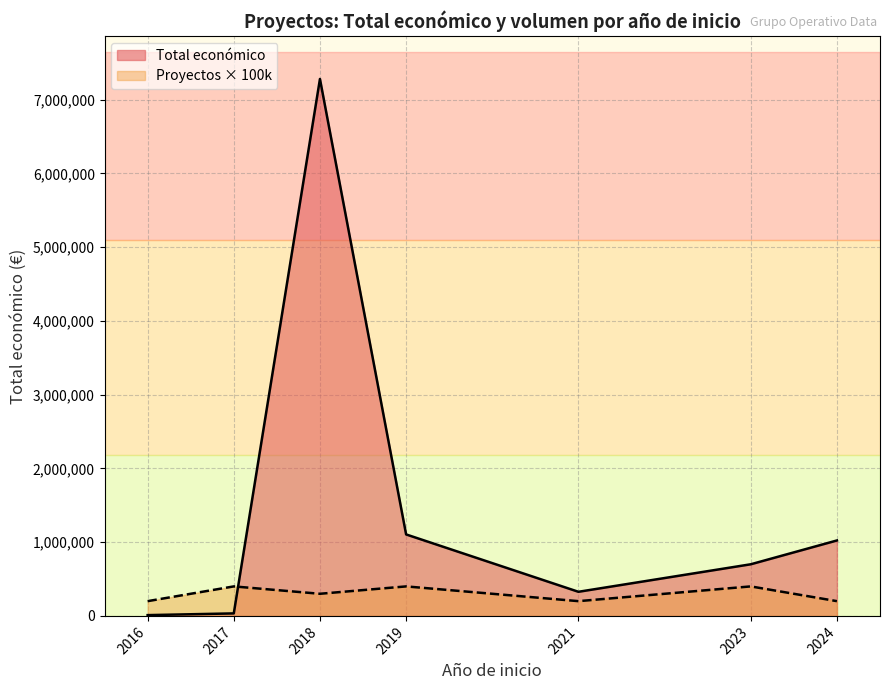

Rank the series by their average value, from lowest to highest.

Proyectos × 100k, Total económico